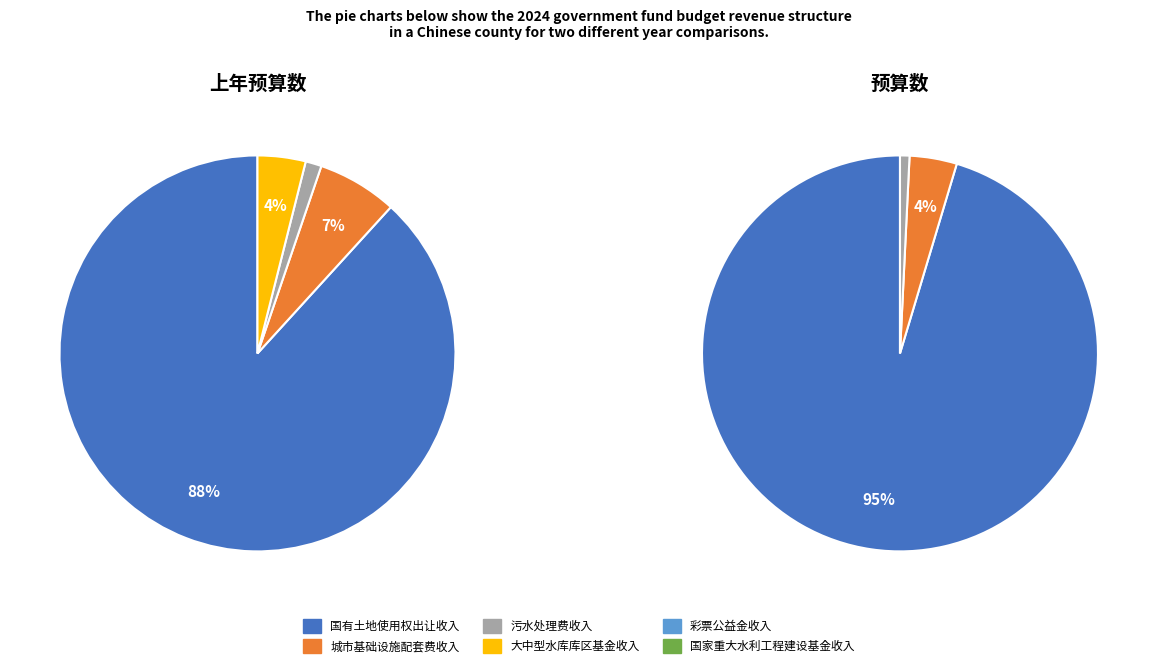

Rank the categories by value from highest to lowest.

国有土地使用权出让收入, 城市基础设施配套费收入, 污水处理费收入, 大中型水库库区基金收入, 彩票公益金收入, 国家重大水利工程建设基金收入